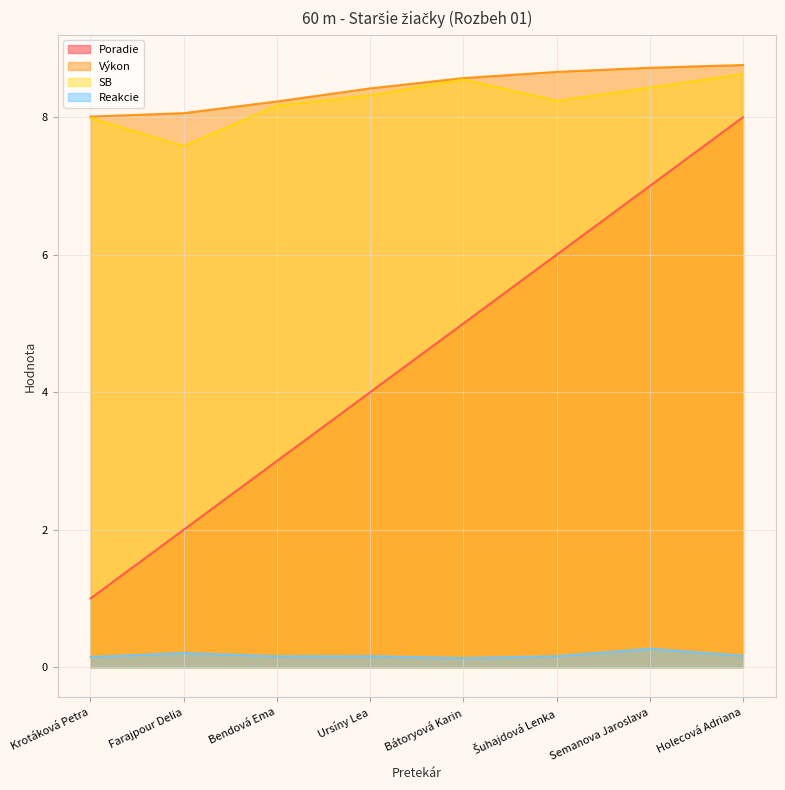

Reading left to right, transcribe all the data shown in this chart.

Poradie: Krotáková Petra=1.0	Farajpour Delia=2.0	Bendová Ema=3.0	Ursíny Lea=4.0	Bátoryová Karin=5.0	Šuhajdová Lenka=6.0	Semanova Jaroslava=7.0	Holecová Adriana=8.0
Výkon: Krotáková Petra=8.0	Farajpour Delia=8.1	Bendová Ema=8.2	Ursíny Lea=8.4	Bátoryová Karin=8.6	Šuhajdová Lenka=8.7	Semanova Jaroslava=8.7	Holecová Adriana=8.8
SB: Krotáková Petra=8.0	Farajpour Delia=7.6	Bendová Ema=8.2	Ursíny Lea=8.3	Bátoryová Karin=8.6	Šuhajdová Lenka=8.2	Semanova Jaroslava=8.4	Holecová Adriana=8.6
Reakcie: Krotáková Petra=0.1	Farajpour Delia=0.2	Bendová Ema=0.2	Ursíny Lea=0.2	Bátoryová Karin=0.1	Šuhajdová Lenka=0.2	Semanova Jaroslava=0.3	Holecová Adriana=0.2